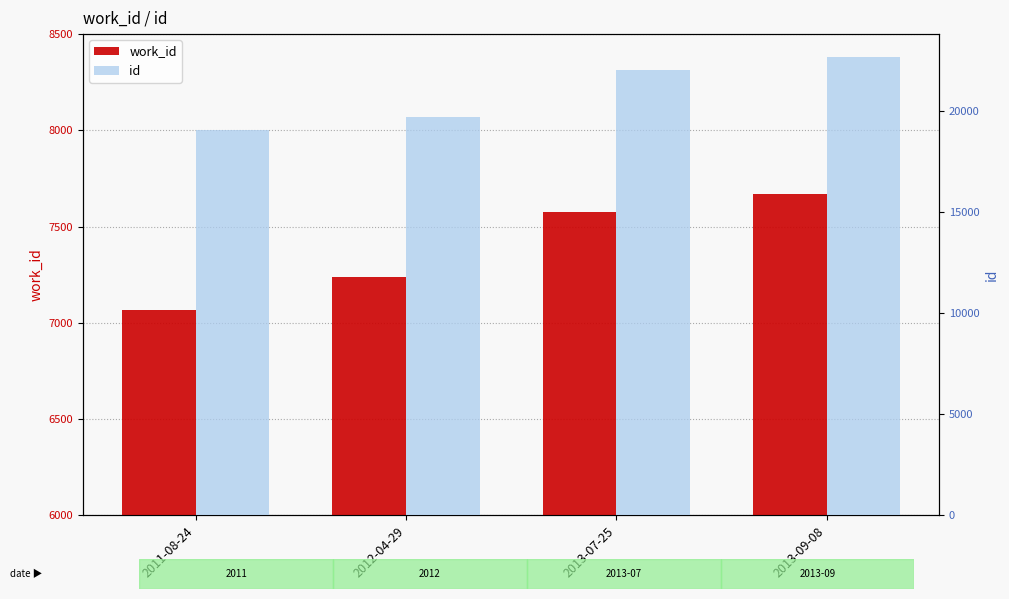

Are the bars horizontal?

No